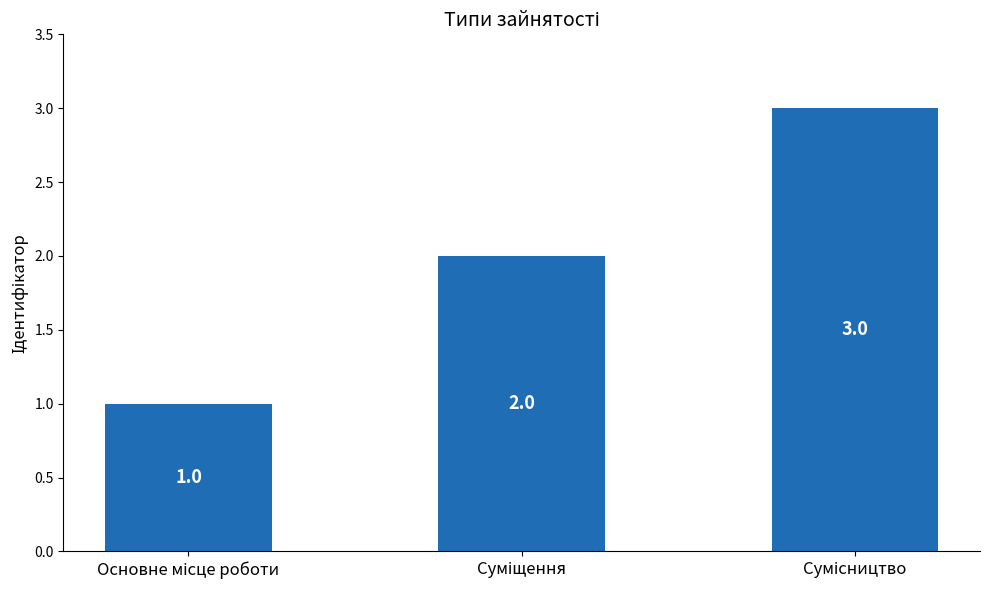

What is the sum of all values?

6